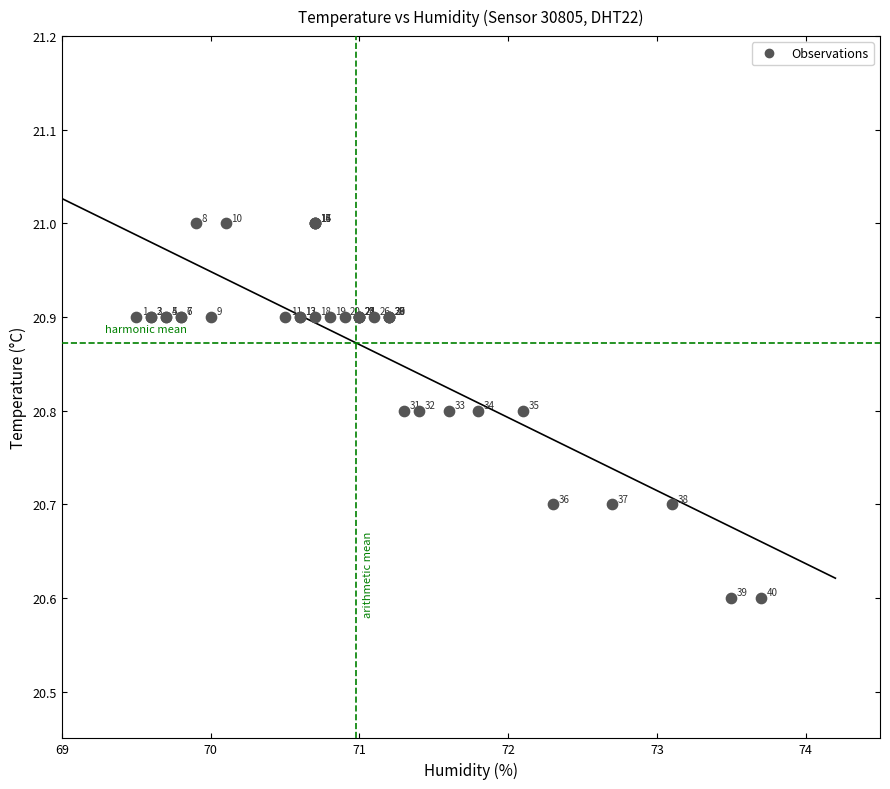

What Y value in the scatter plot is closest to 20?

20.6